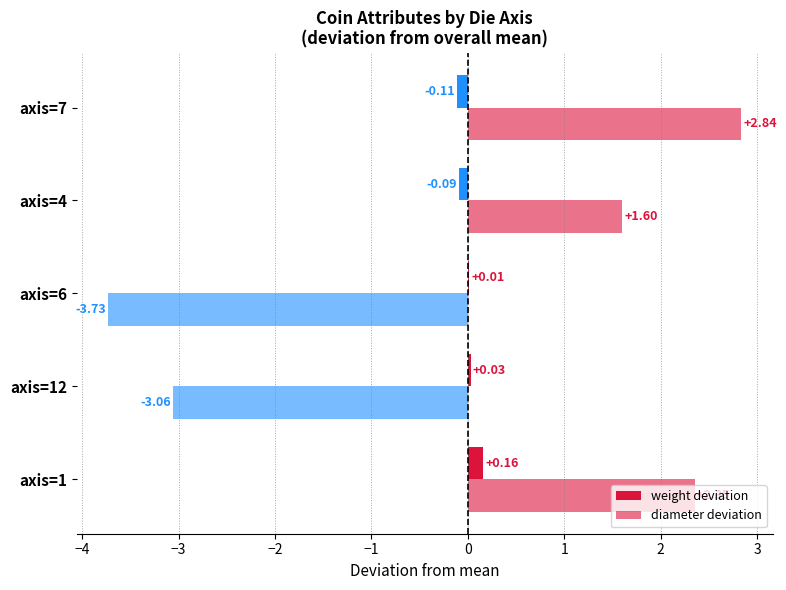

Reading left to right, what are all the values shown in this chart?

weight deviation: −5=0.2	−4=0.0	−3=0.0	−2=-0.1	−1=-0.1
diameter deviation: −5=2.4	−4=-3.1	−3=-3.7	−2=1.6	−1=2.8